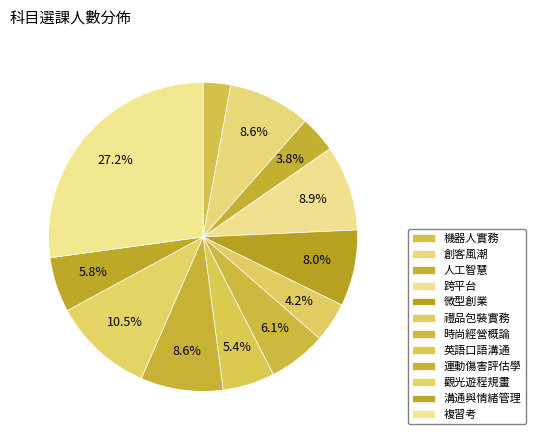

How many segments does this pie chart have?

12